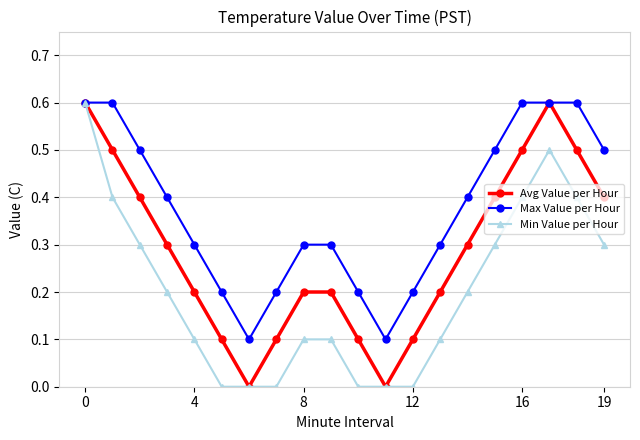

What is the highest value of the Min Value per Hour series?

0.6